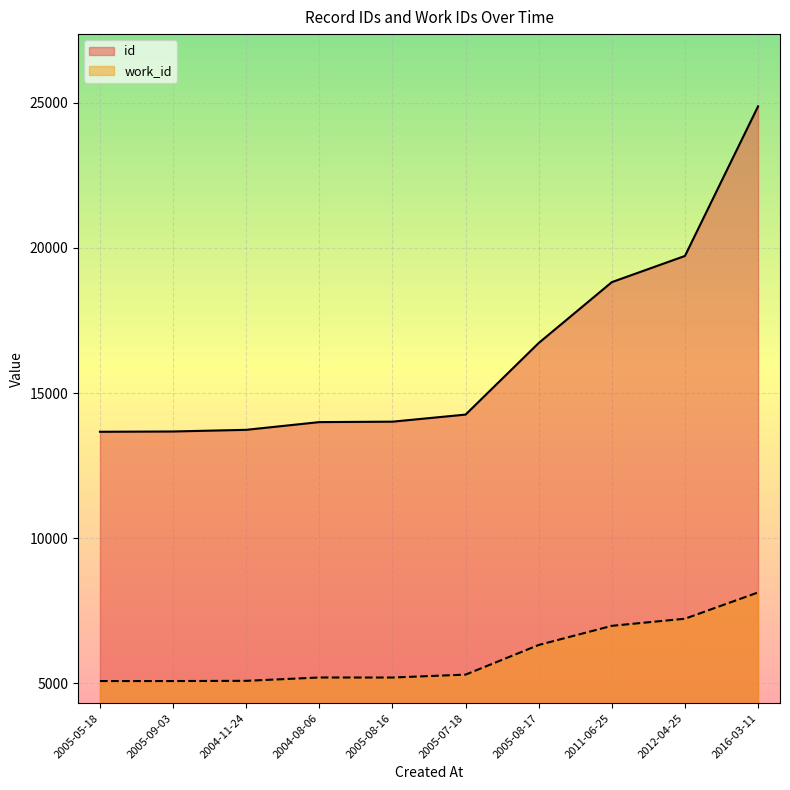

Reading right to left, transcribe all the data shown in this chart.

id: 24872	19720	18818	16722	14257	14013	13998	13732	13675	13665
work_id: 8132	7227	6982	6323	5302	5202	5203	5088	5081	5081